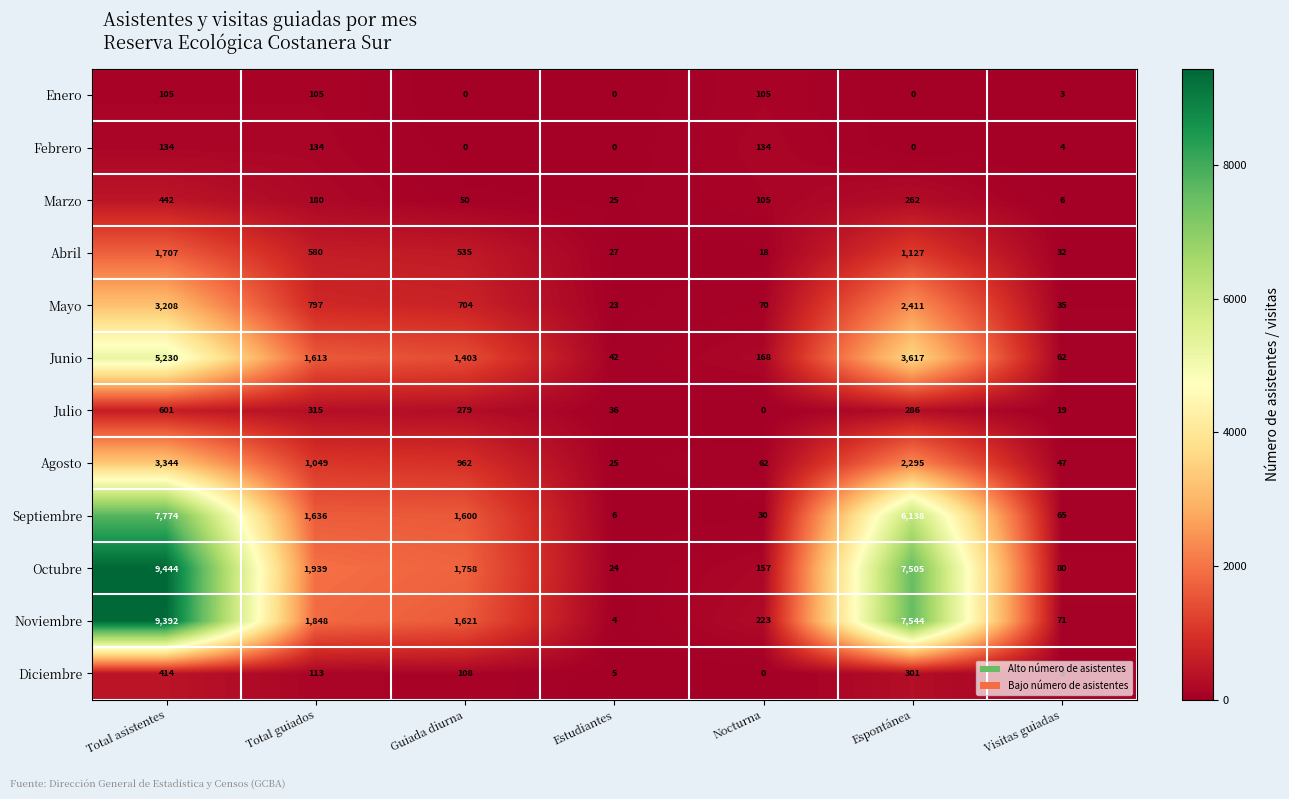

The value of Enero at Total guiados is 105. True or false?

True